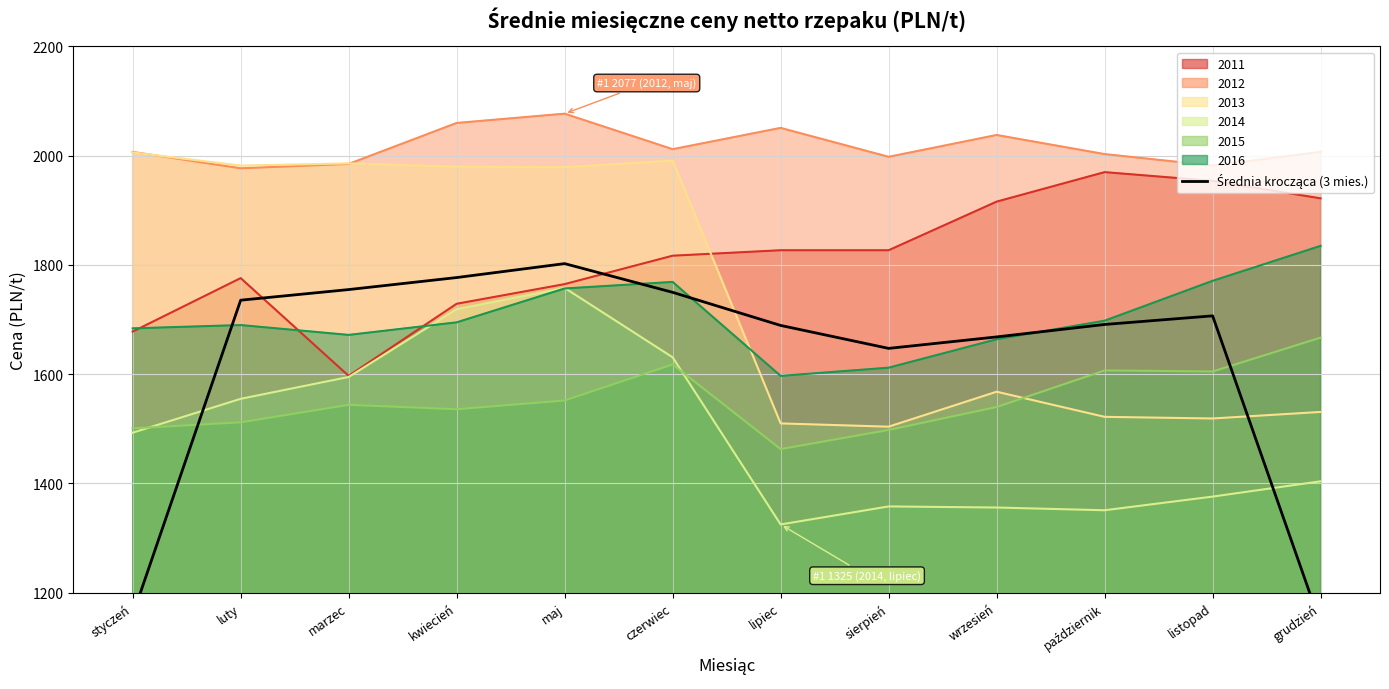

What is the label of the 5th point from the right?

sierpień